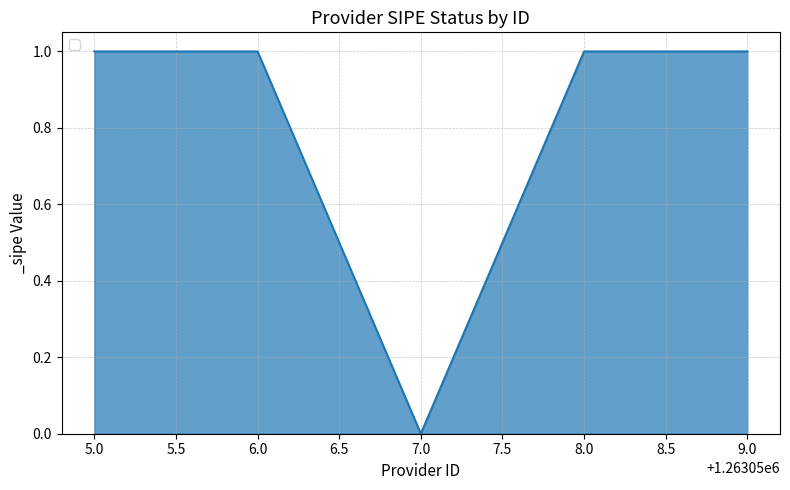

Which has a higher value, 7.0 or 5.0?

5.0